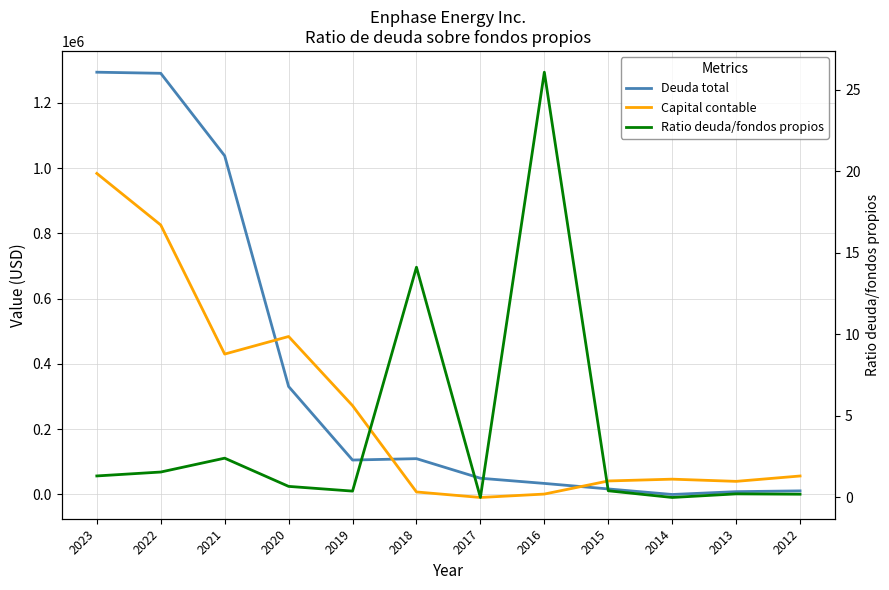

Is it true that Capital contable equals 430168.0 at 2021?

True